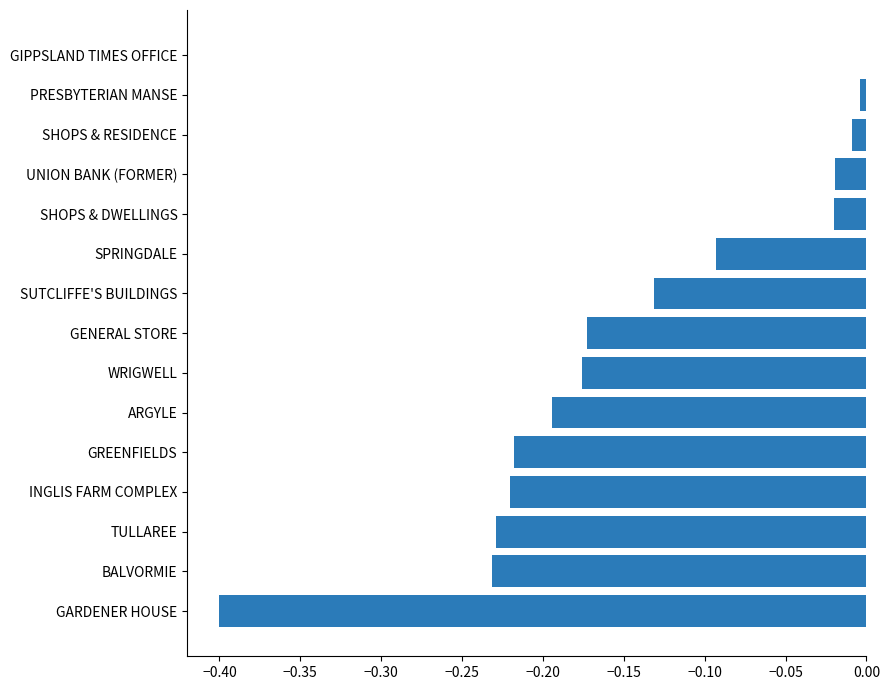

Between SUTCLIFFE'S BUILDINGS and GIPPSLAND TIMES OFFICE, which is larger?

GIPPSLAND TIMES OFFICE